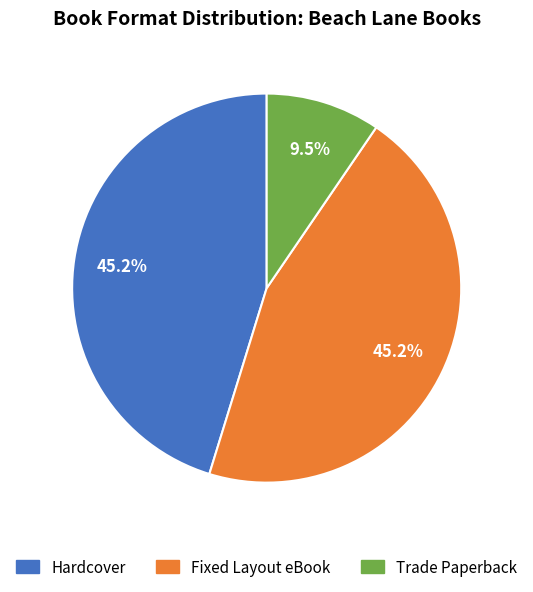

Count the number of slices in the pie.

3